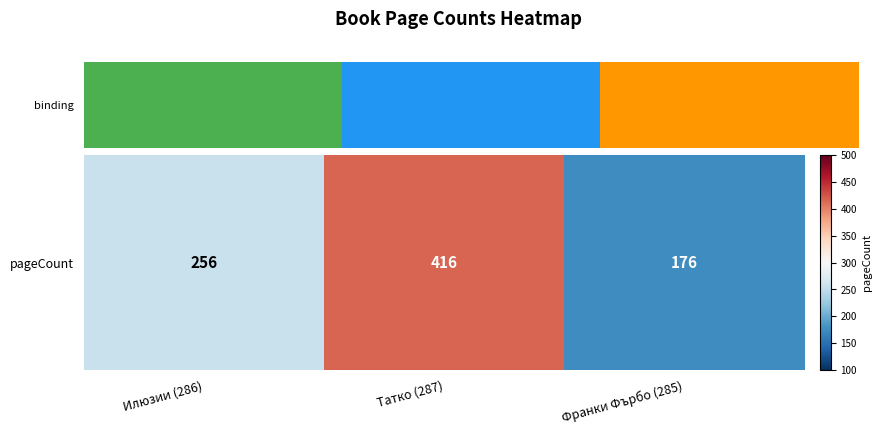

Rank the categories by value from highest to lowest.

Татко (287), Илюзии (286), Франки Фърбо (285)